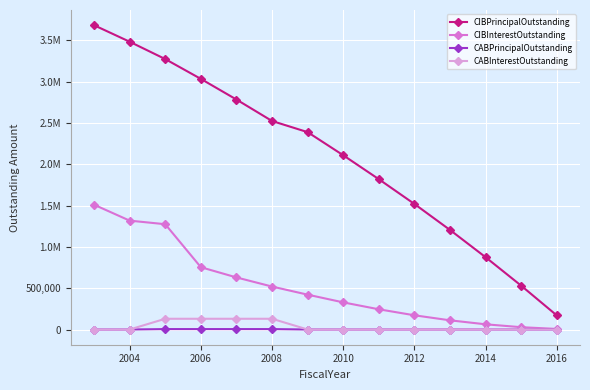

Is this an area chart (filled region under the line)?

No